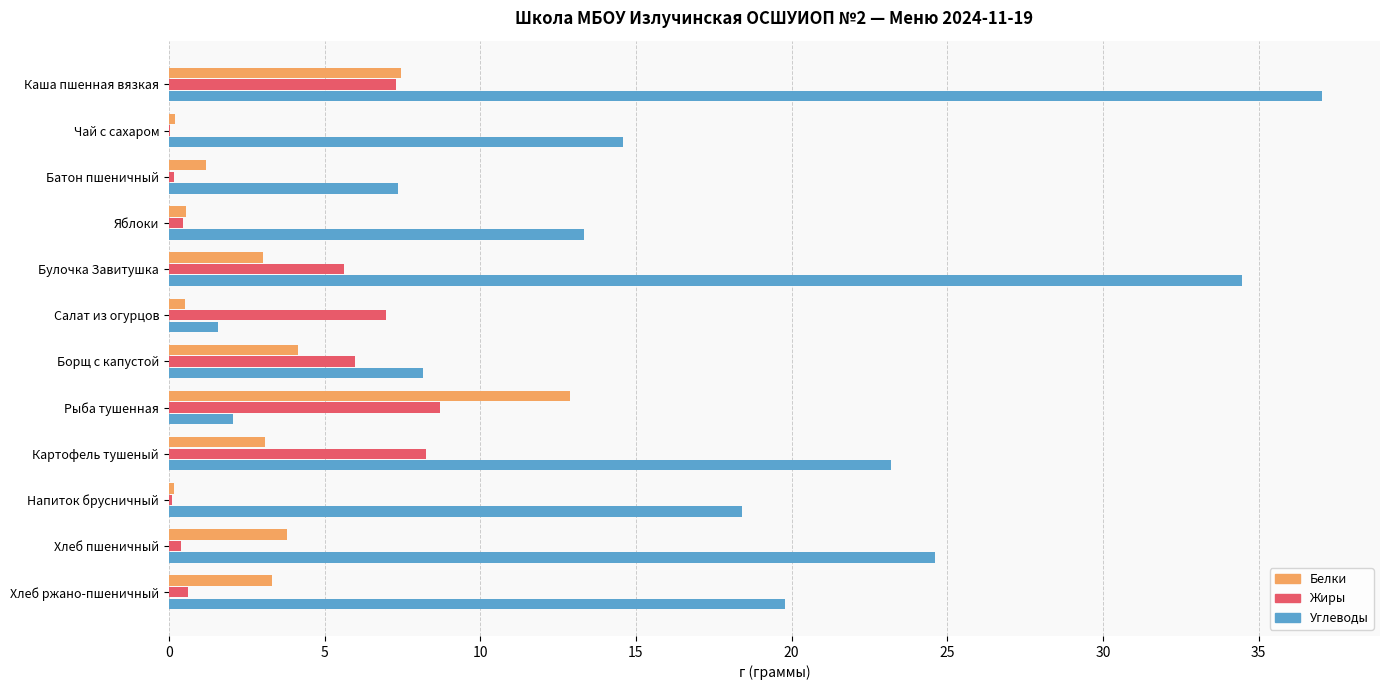

The value of Жиры at Борщ с капустой is 9.8. True or false?

False